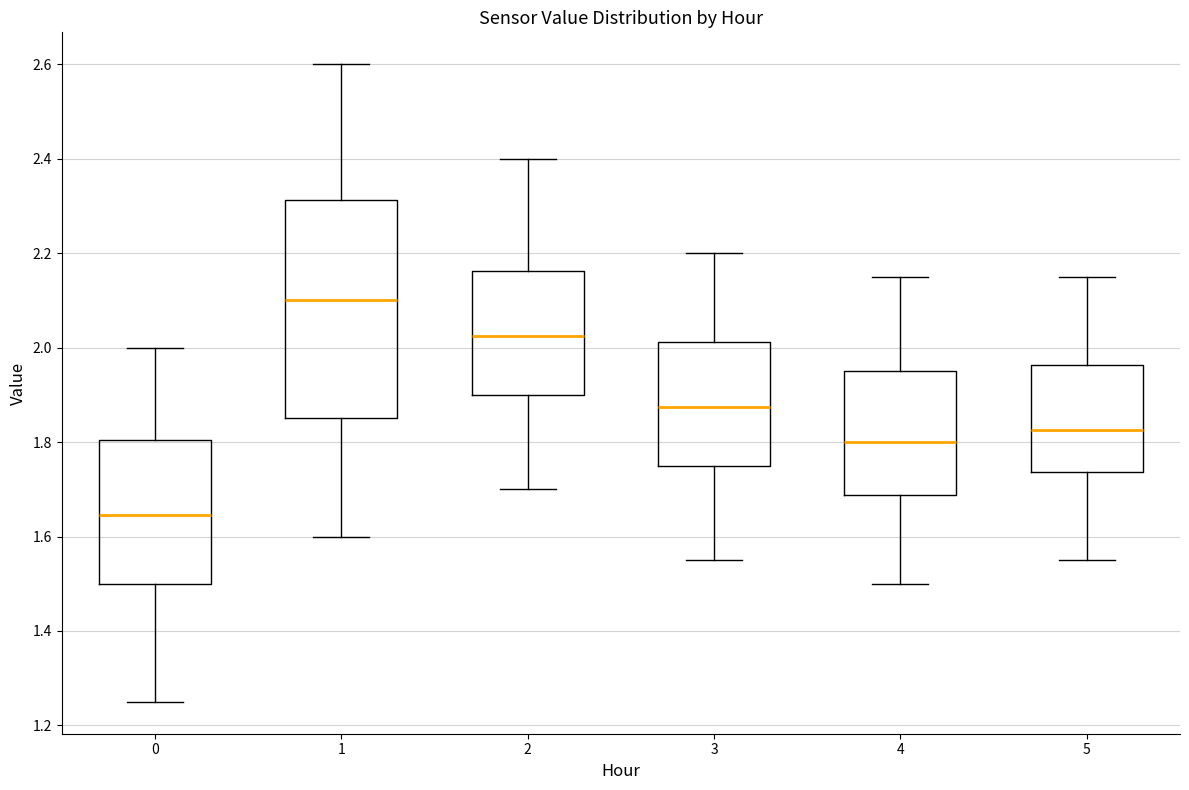

Reading left to right, read every box against the y-axis: the position of its median line, the range the box covers, and the ends of its whiskers. The values are not printed on the chart, so give them approximately, as read against the axis.

0: median 1.64, box 1.50 to 1.80, whiskers 1.26 to 2.00
1: median 2.10, box 1.86 to 2.32, whiskers 1.60 to 2.60
2: median 2.02, box 1.90 to 2.16, whiskers 1.70 to 2.40
3: median 1.88, box 1.76 to 2.02, whiskers 1.56 to 2.20
4: median 1.80, box 1.68 to 1.96, whiskers 1.50 to 2.16
5: median 1.82, box 1.74 to 1.96, whiskers 1.56 to 2.16